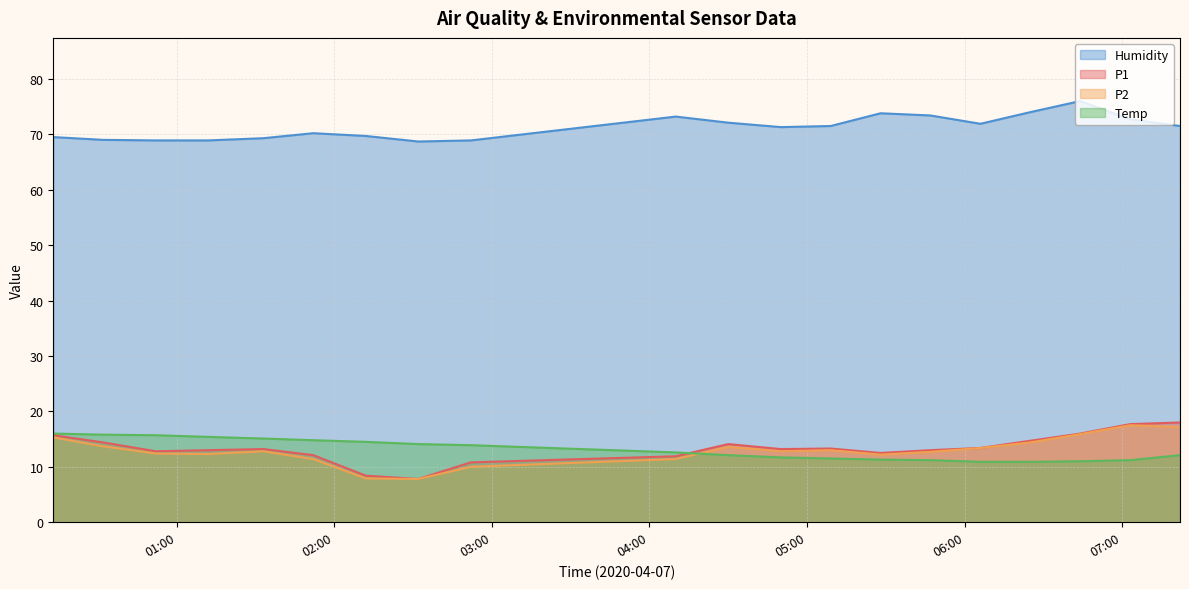

What is the sum of the P2 values at 2020/04/07 01:52 and 2020/04/07 04:30?

25.0